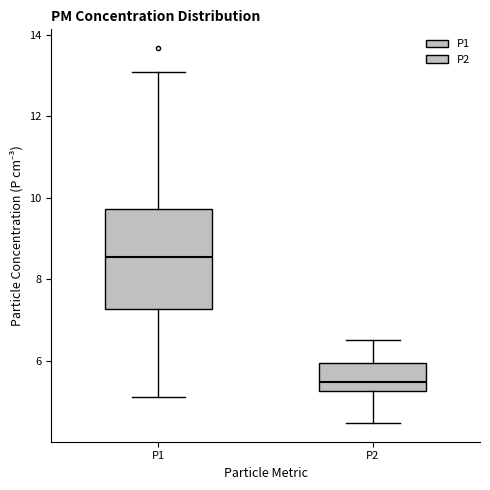

Reading left to right, read every box against the y-axis: the position of its median line, the range the box covers, and the ends of its whiskers. The values are not printed on the chart, so give them approximately, as read against the axis.

P1: median 8.6, box 7.2 to 9.8, whiskers 5.2 to 13.2
P2: median 5.4, box 5.2 to 6.0, whiskers 4.4 to 6.6